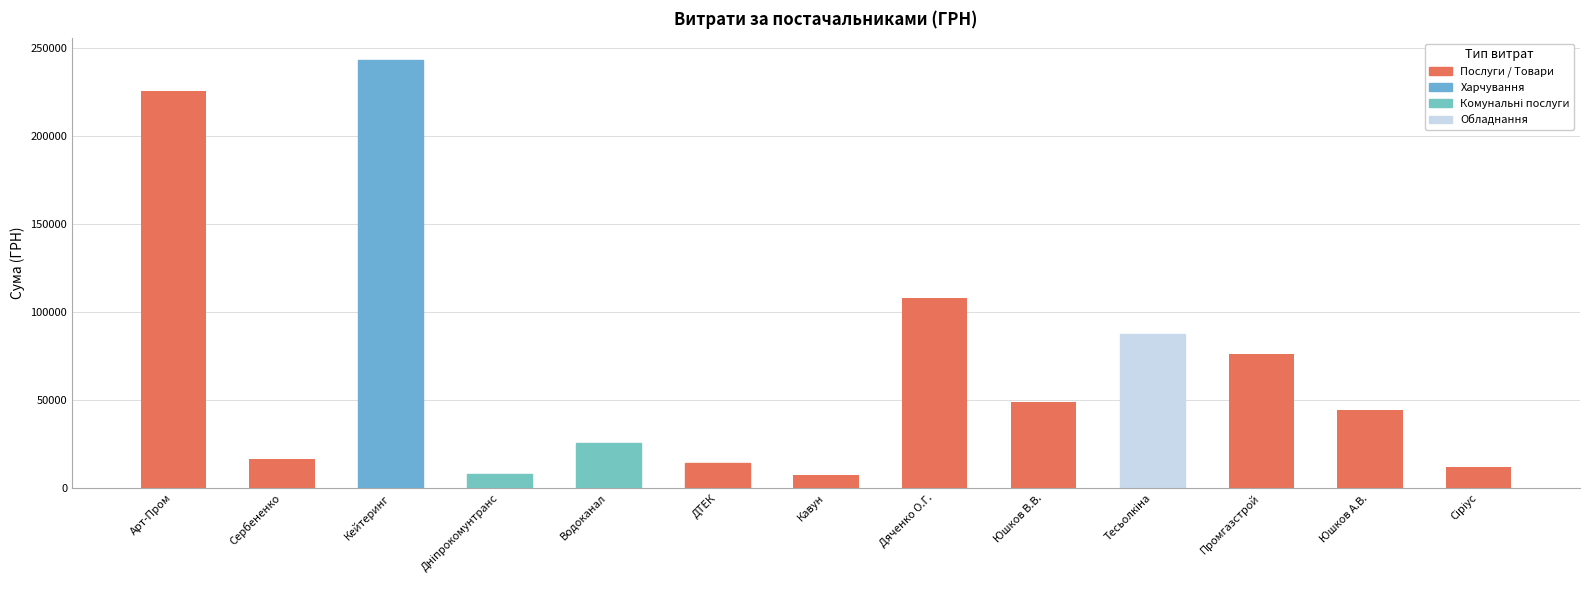

How many distinct data groups are displayed?

1